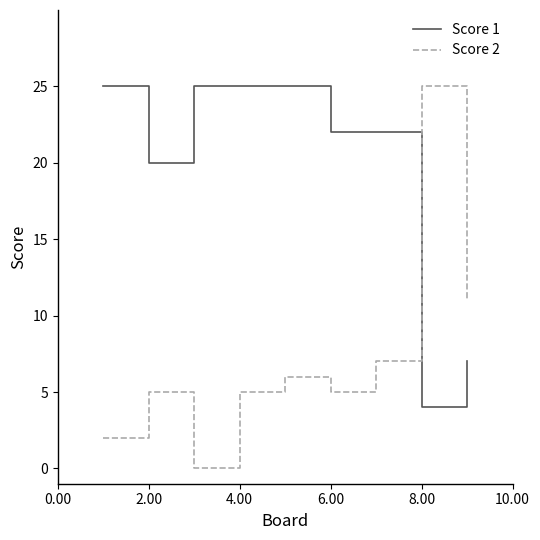

True or false: Score 2 and Score 1 intersect in this chart.

True